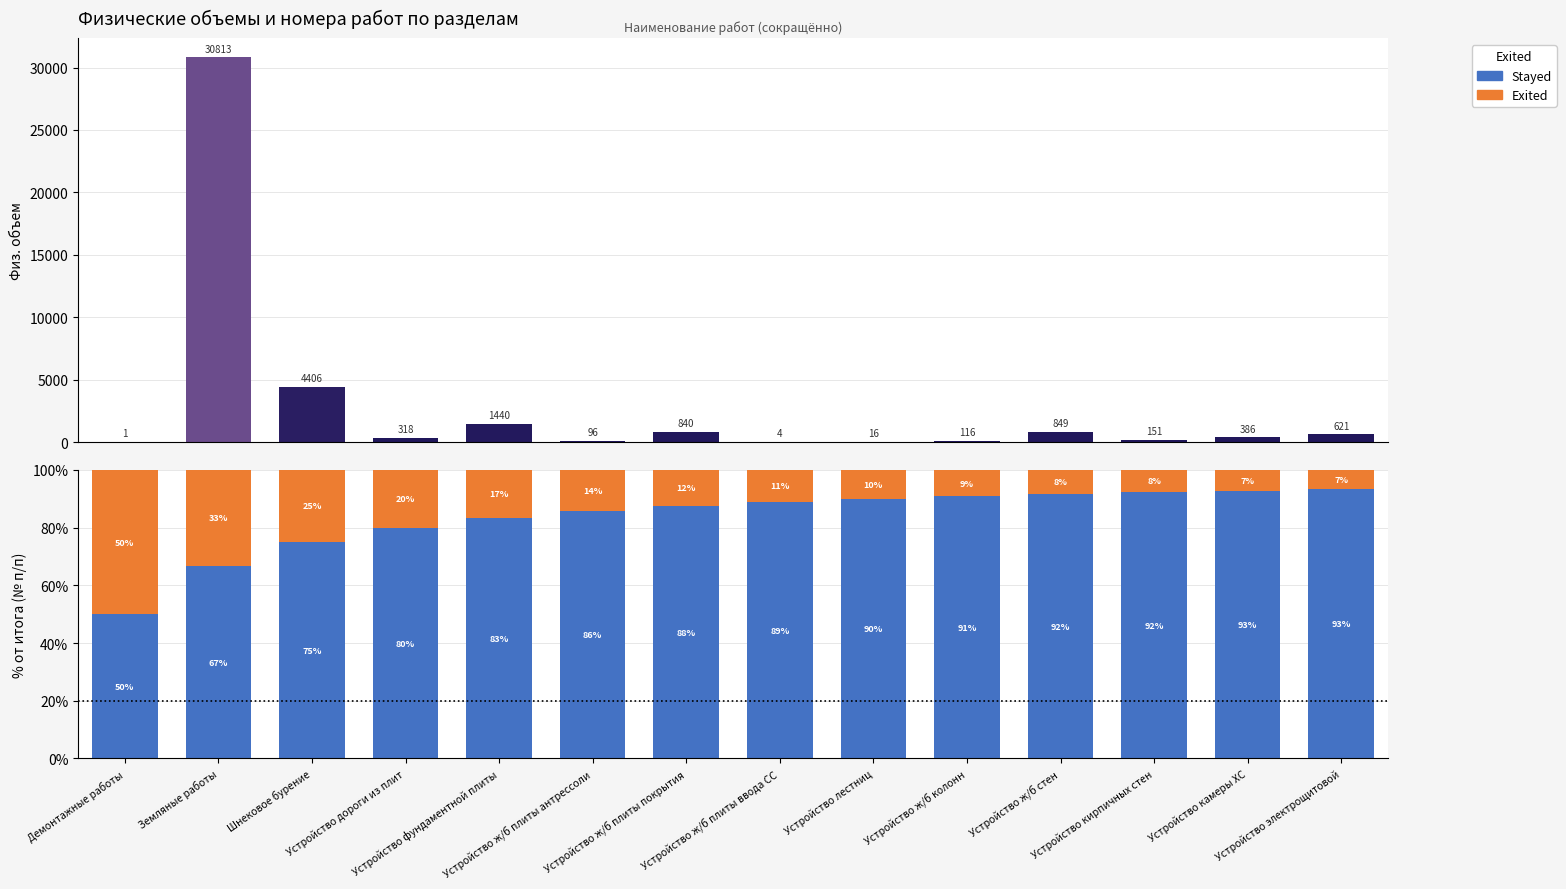

At how many categories does at least one series exceed 3450?

2